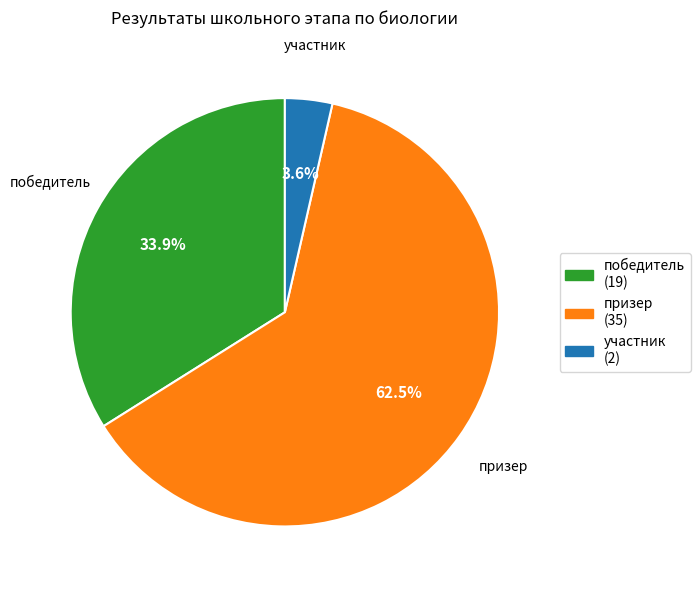

Rank the categories by value from highest to lowest.

призер, победитель, участник